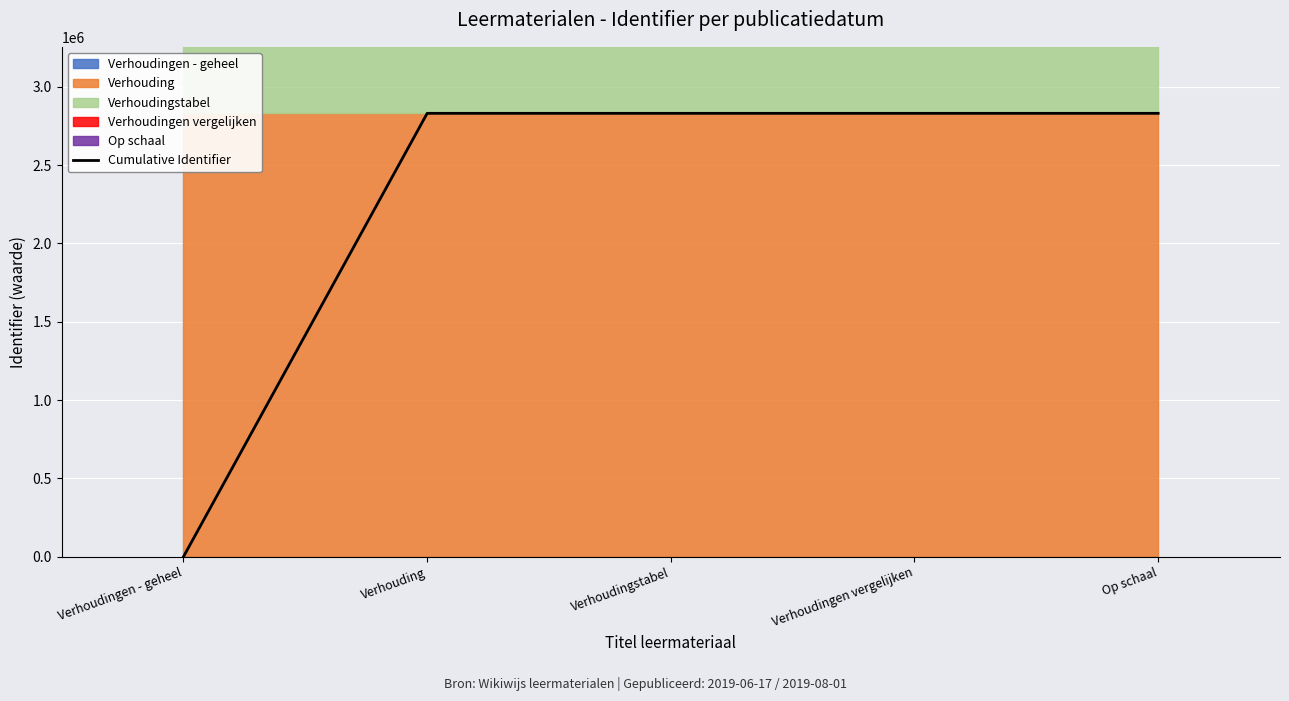

What is the difference between the second highest and minimum values?

2830850